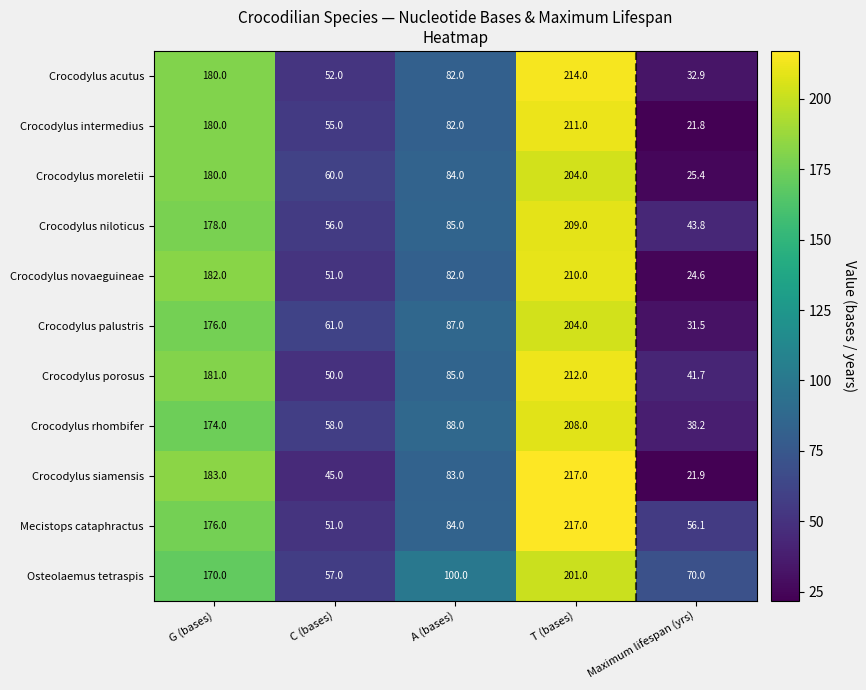

How many series are shown in this chart?

11